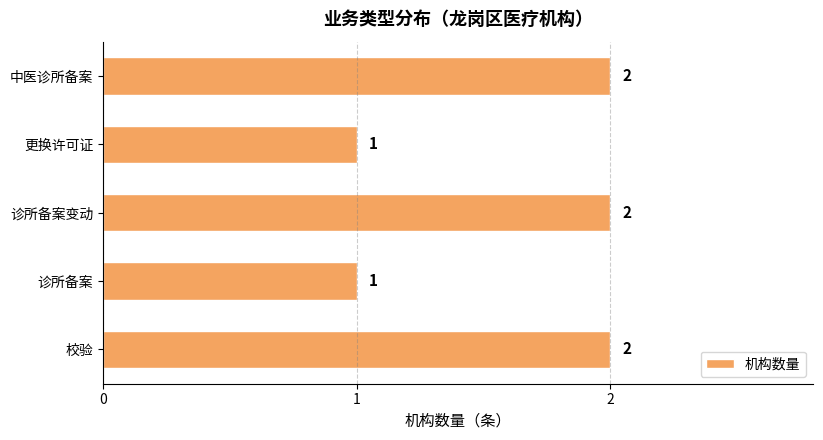

How many distinct data groups are displayed?

1